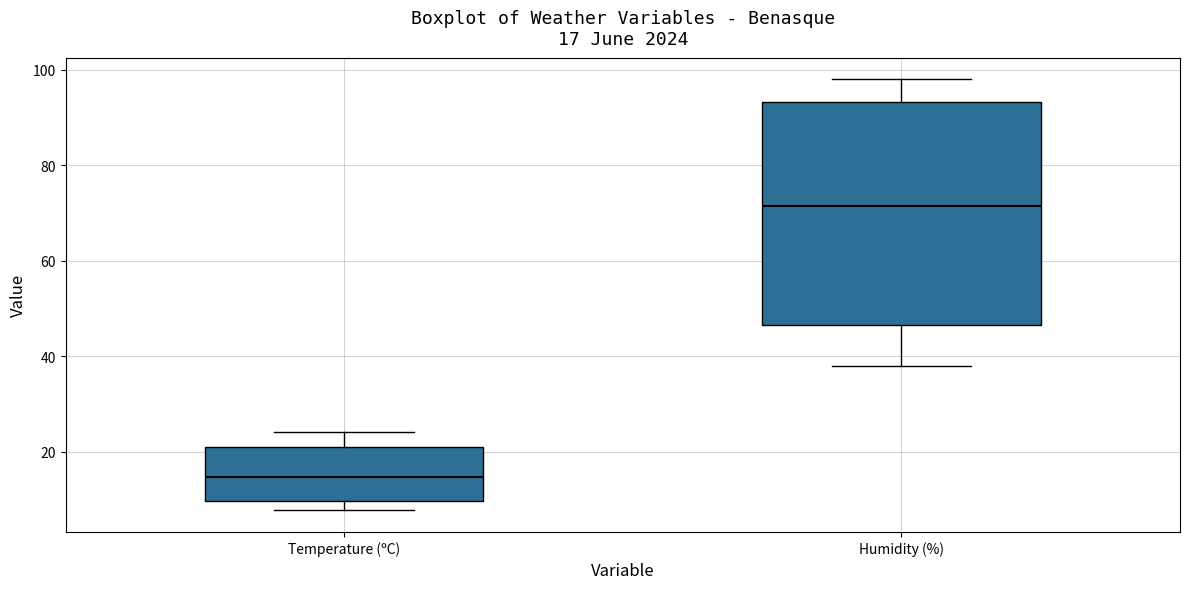

Which box is the tallest, from its lower edge to its upper edge?

Humidity (%)